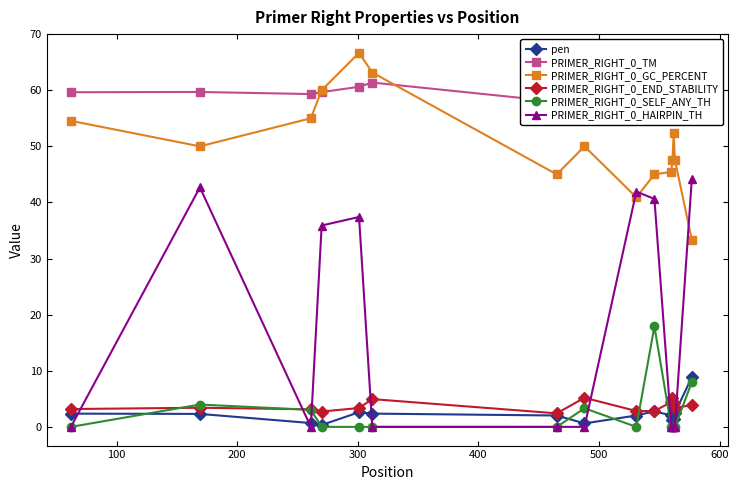

What is the value of the PRIMER_RIGHT_0_GC_PERCENT point at the 11th from the left?

45.5